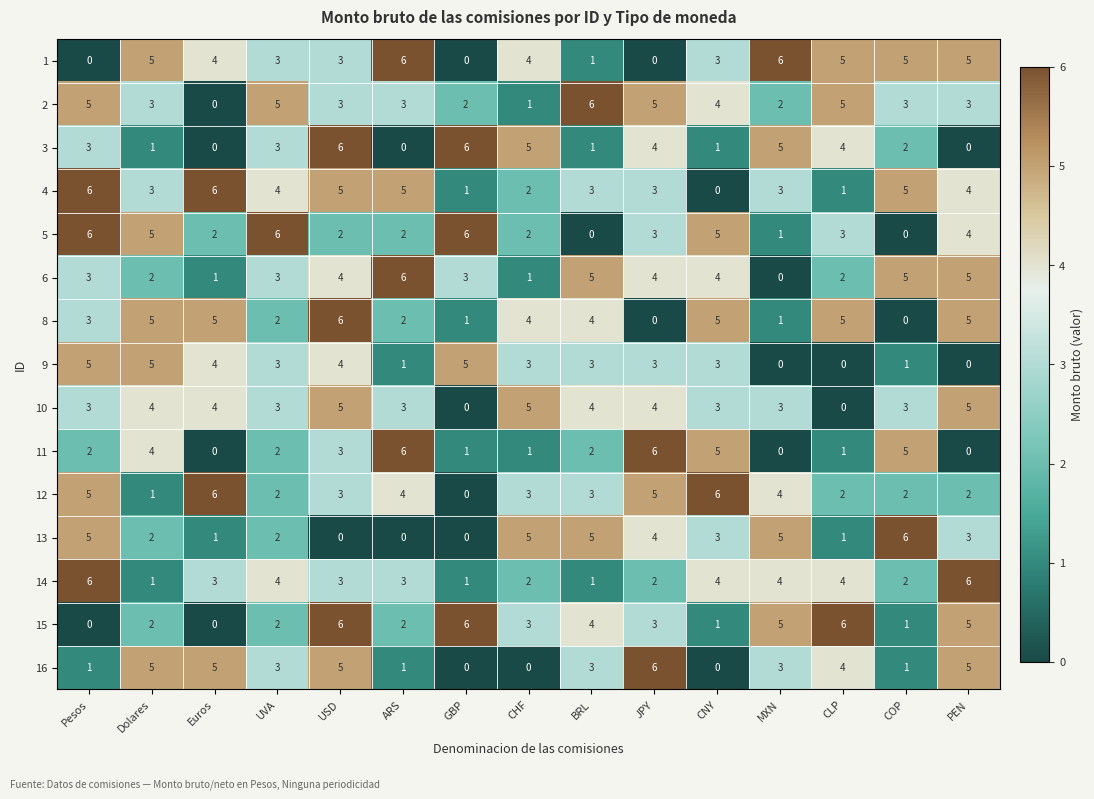

The 8 series shows 1 at MXN. True or false?

True